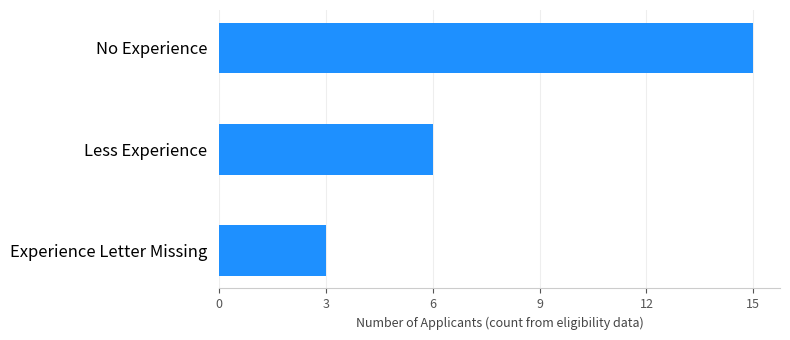

At which label is the value closest to 9?

Less Experience